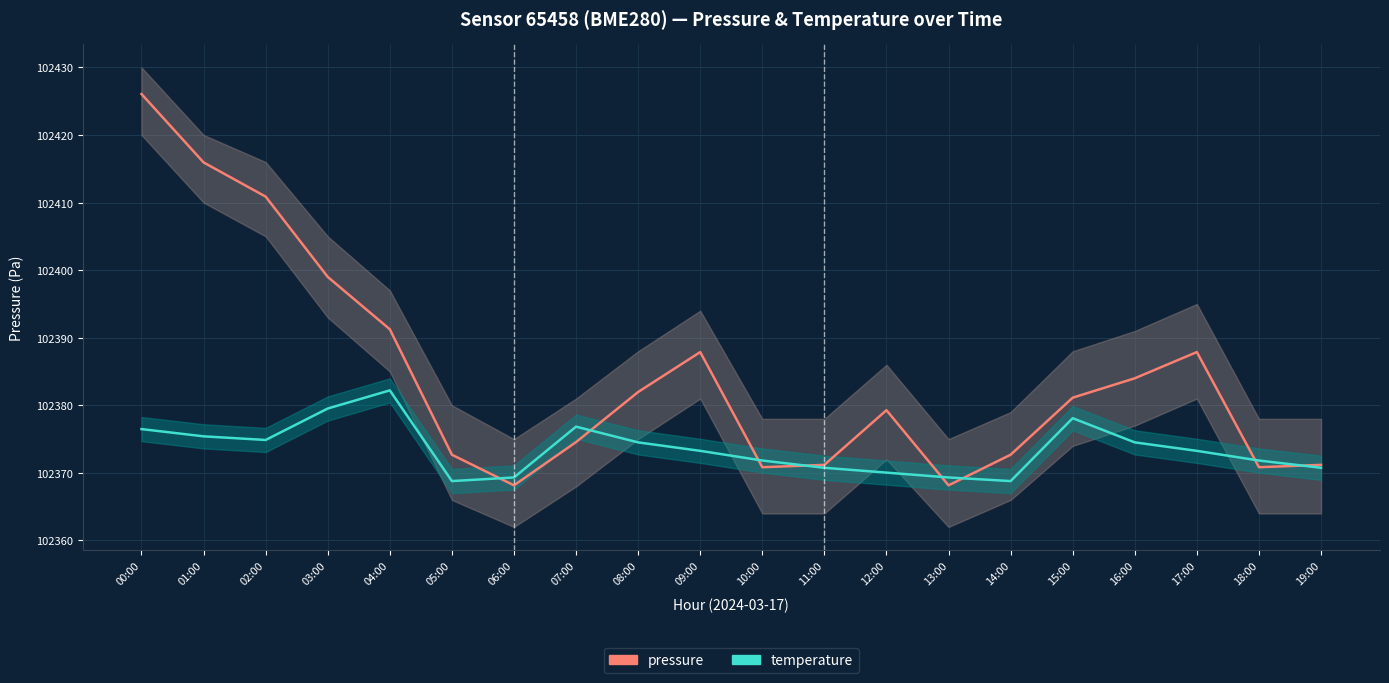

What position from the left is 02:00?

3